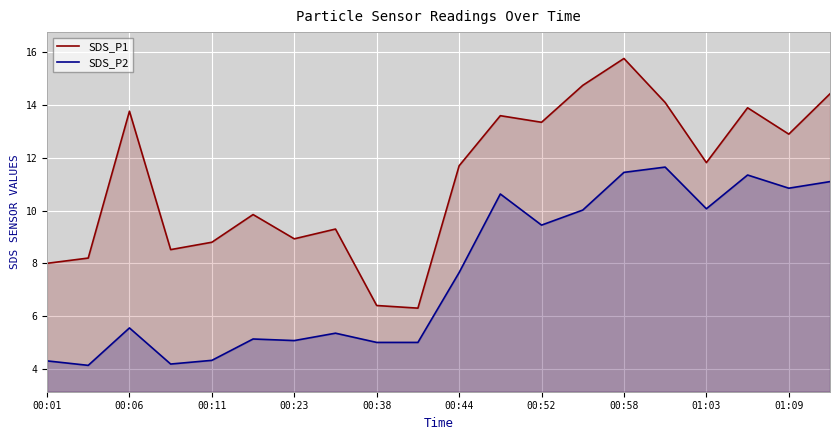

What is the spread (max minus min) of values at 13?

4.7